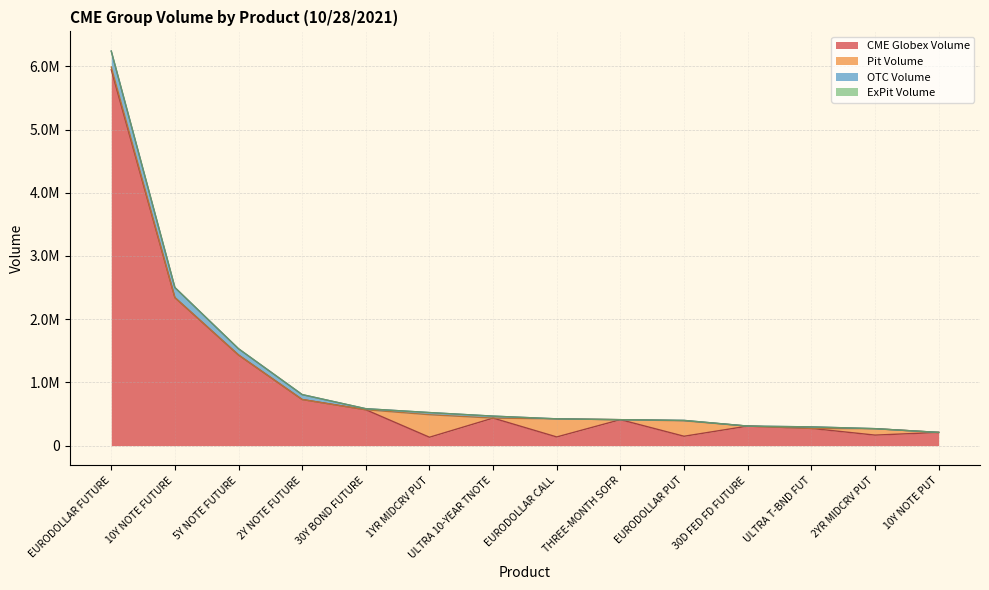

Where does the OTC Volume series first go above 24172?

EURODOLLAR FUTURE